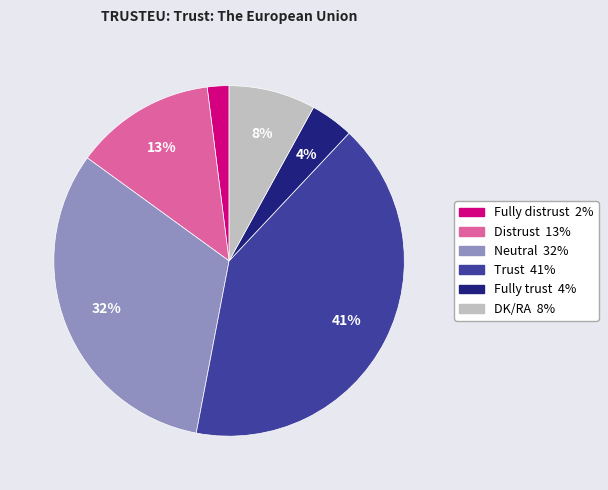

Does any single category account for the majority?

No